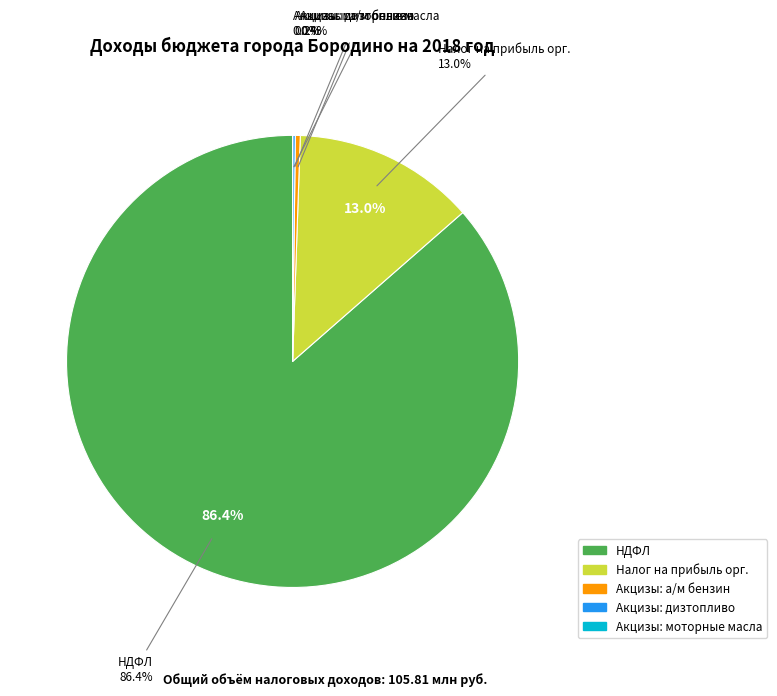

Combined, do НАЛОГ НА ДОХОДЫ ФИЗИЧЕСКИХ ЛИЦ and НАЛОГИ НА ПРИБЫЛЬ, ДОХОДЫ account for over 50%?

Yes